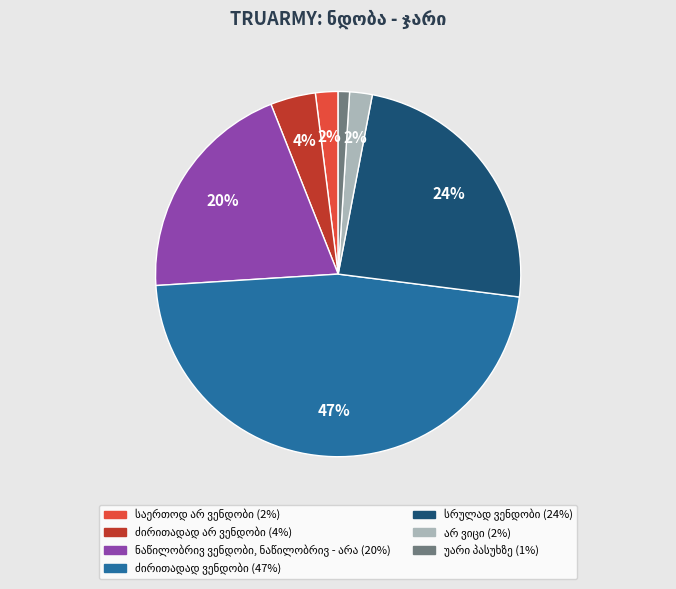

To the nearest percent, what is the average slice percentage?

14%